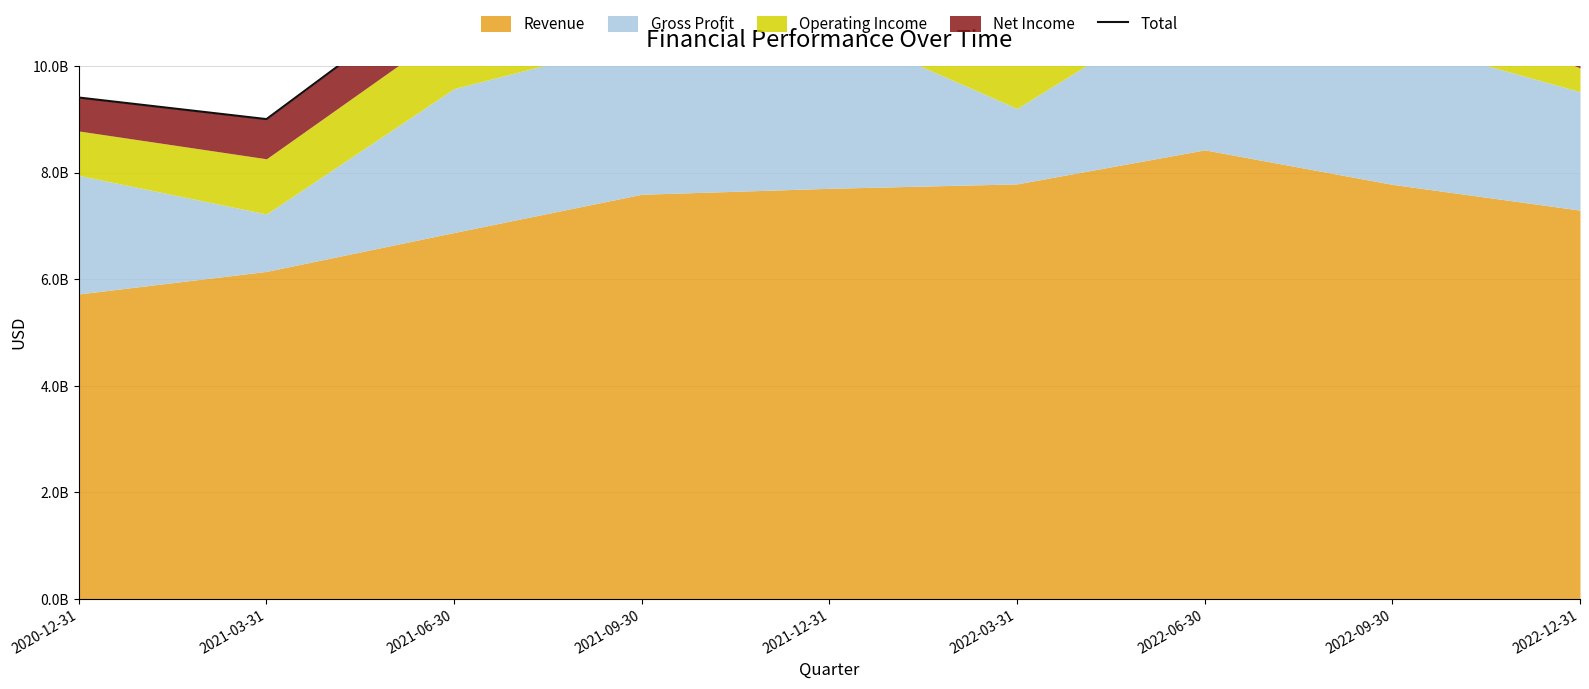

What is the smallest value displayed?

9004100000